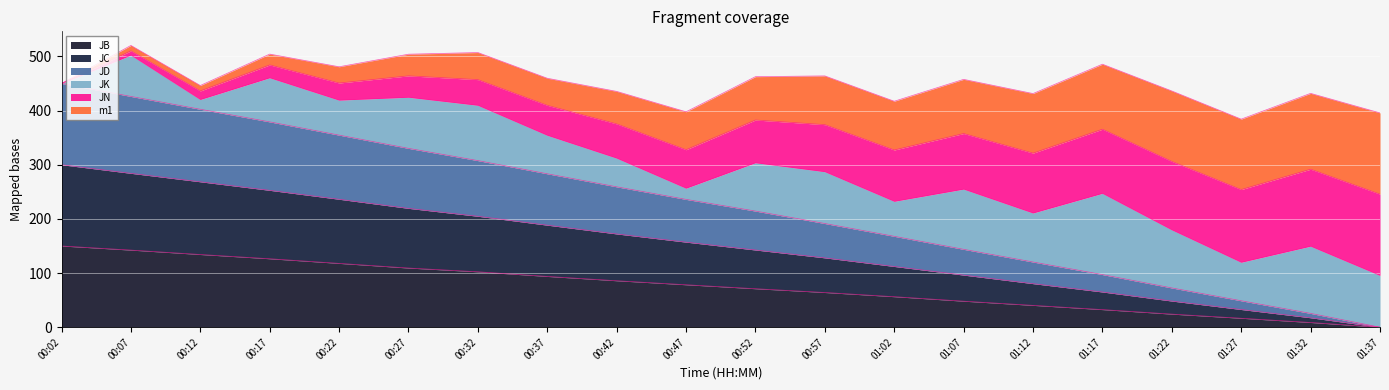

How many categories are shown in the chart?

20